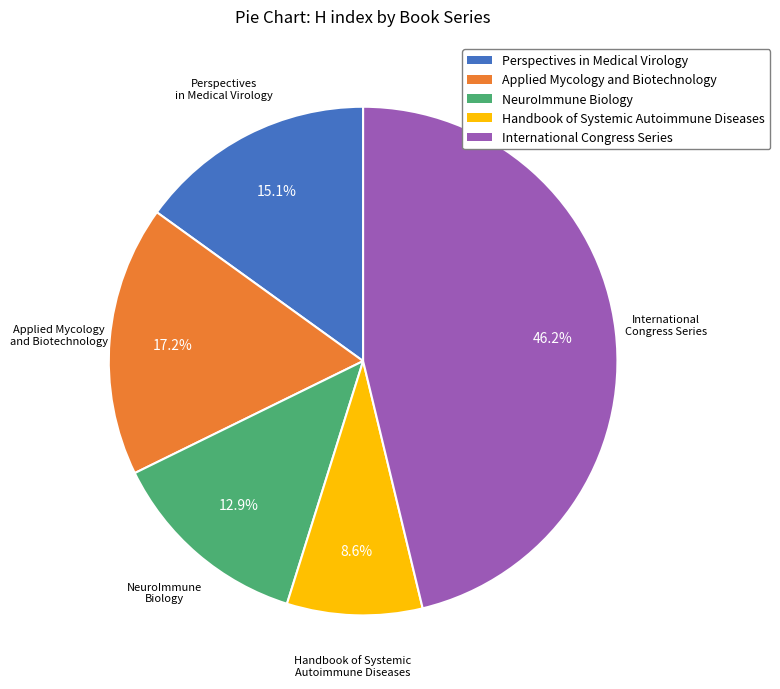

Which category has the smallest portion of the pie?

Handbook of Systemic Autoimmune Diseases